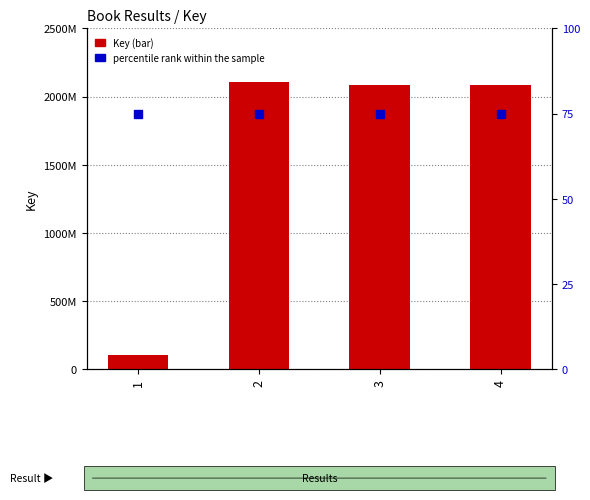

At how many categories does at least one series exceed 60437043?

4